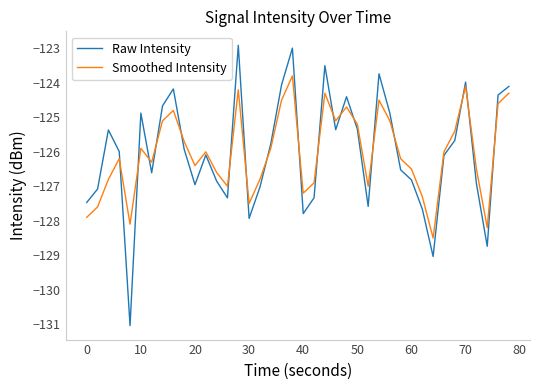

Which series has the widest spread of values?

Raw Intensity